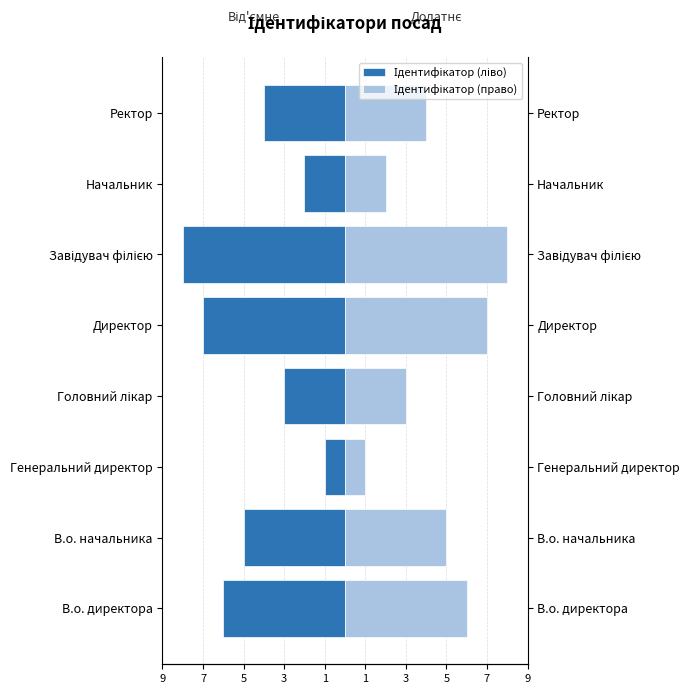

What is the spread (max minus min) of values at Директор?

14